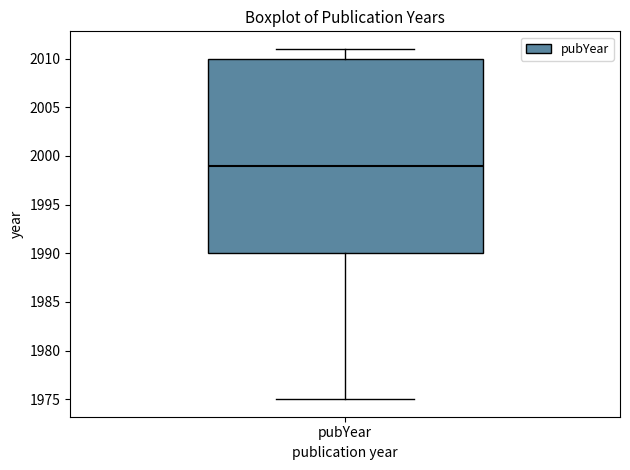

Where is the lower edge of the box for pubYear on the y-axis? The values are not printed on the chart, so give them approximately, as read against the axis.

1990